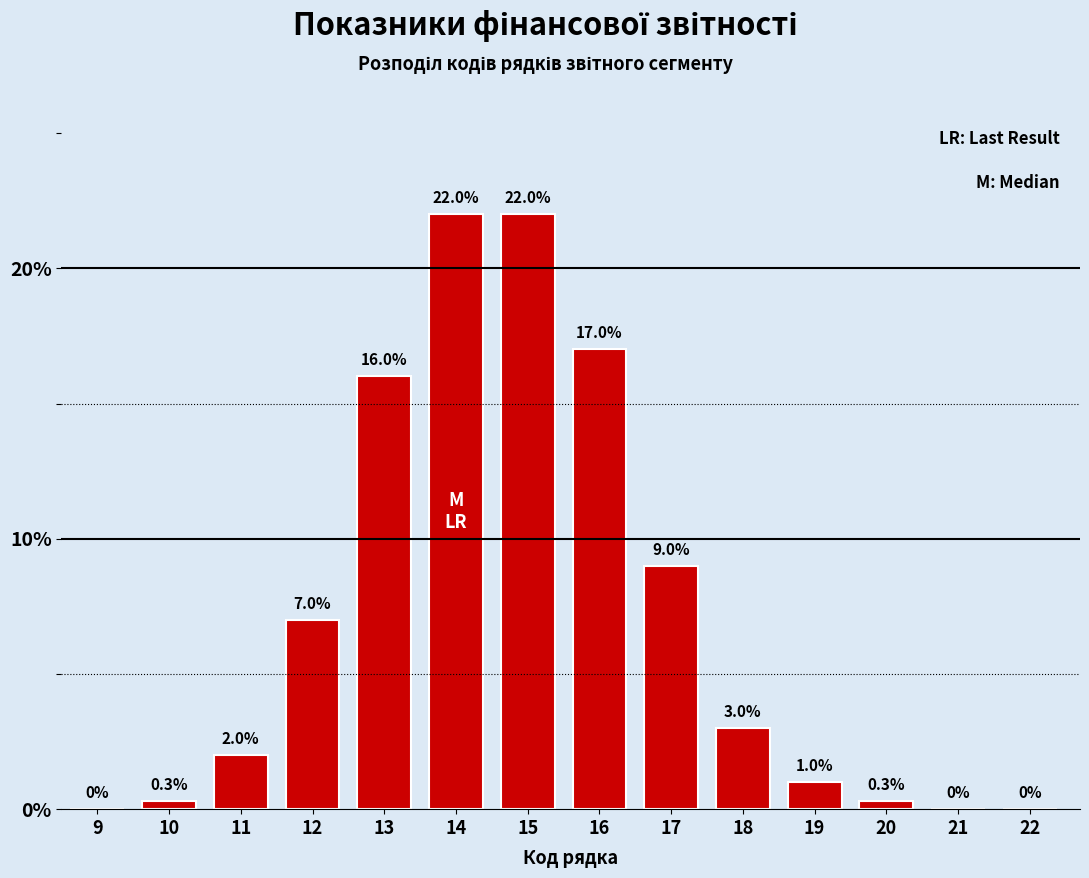

Reading left to right, transcribe all the data shown in this chart.

9=0.0	10=0.3	11=2.0	12=7.0	13=16.0	14=22.0	15=22.0	16=17.0	17=9.0	18=3.0	19=1.0	20=0.3	21=0.0	22=0.0